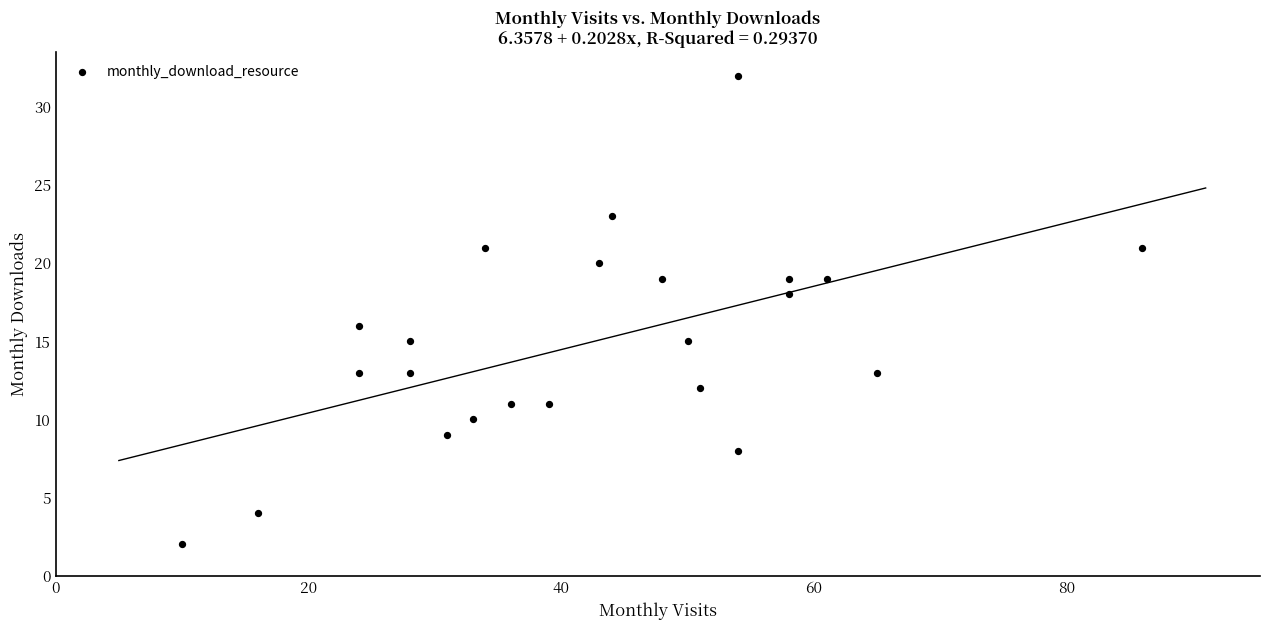

What is the range of Y values (max minus min)?

30